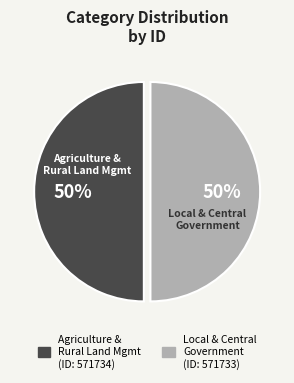

To the nearest percent, what is the average slice percentage?

50%